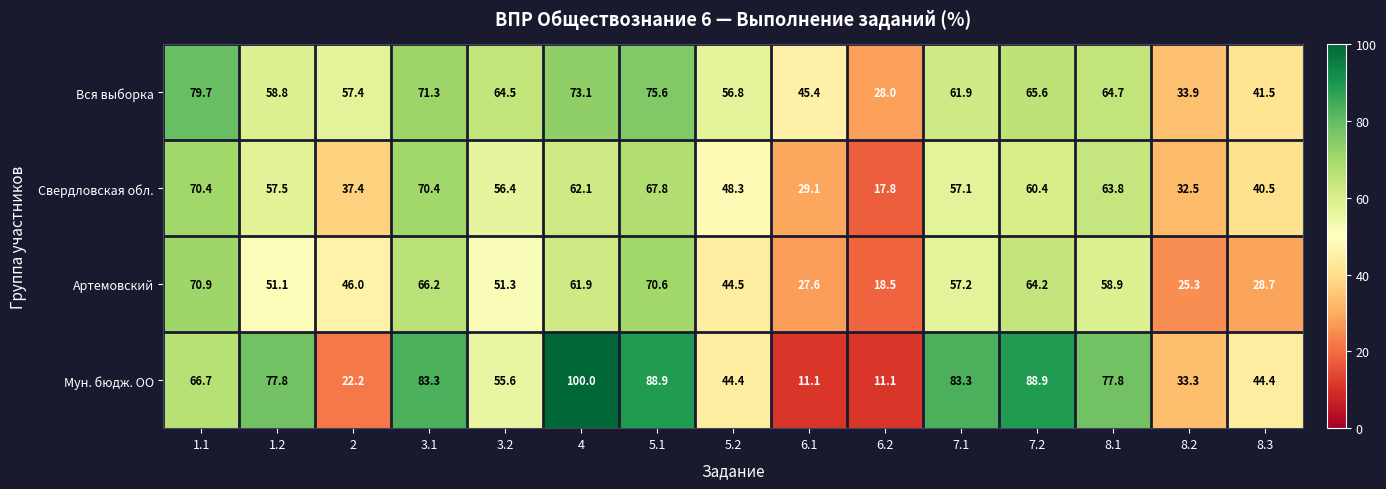

What is the difference between the maximum and minimum values in the Мун. бюдж. ОО series?

88.9